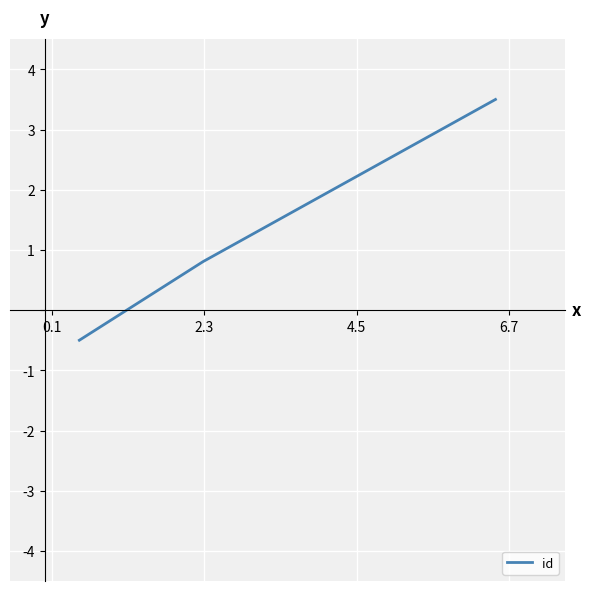

What is the difference between the second highest and minimum values?

1.3